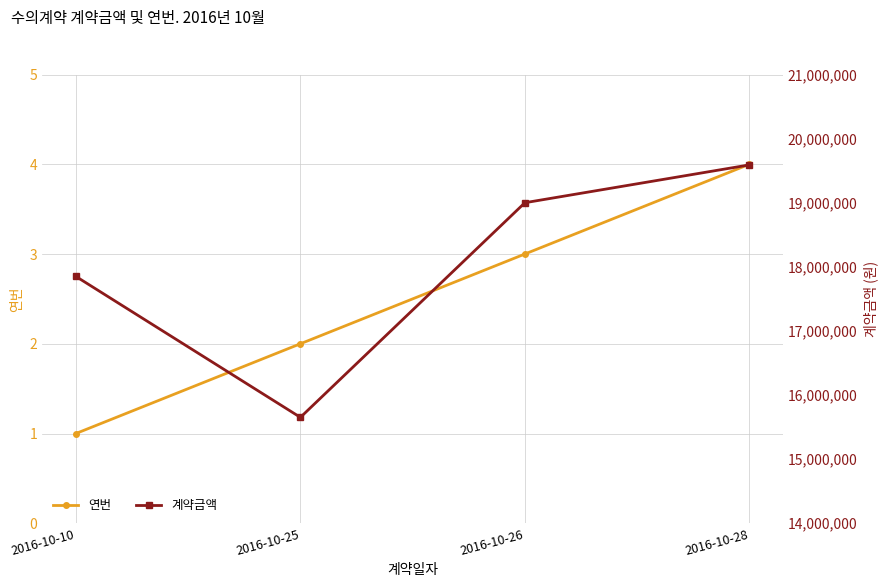

At which label does 계약금액 reach its minimum?

2016-10-25